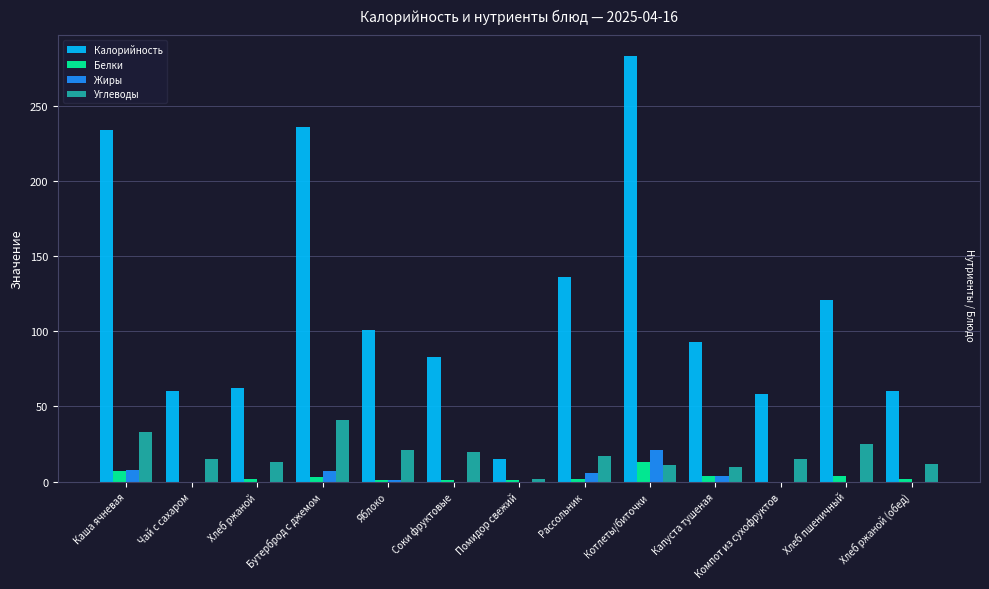

Which series has the largest total across all categories?

Калорийность